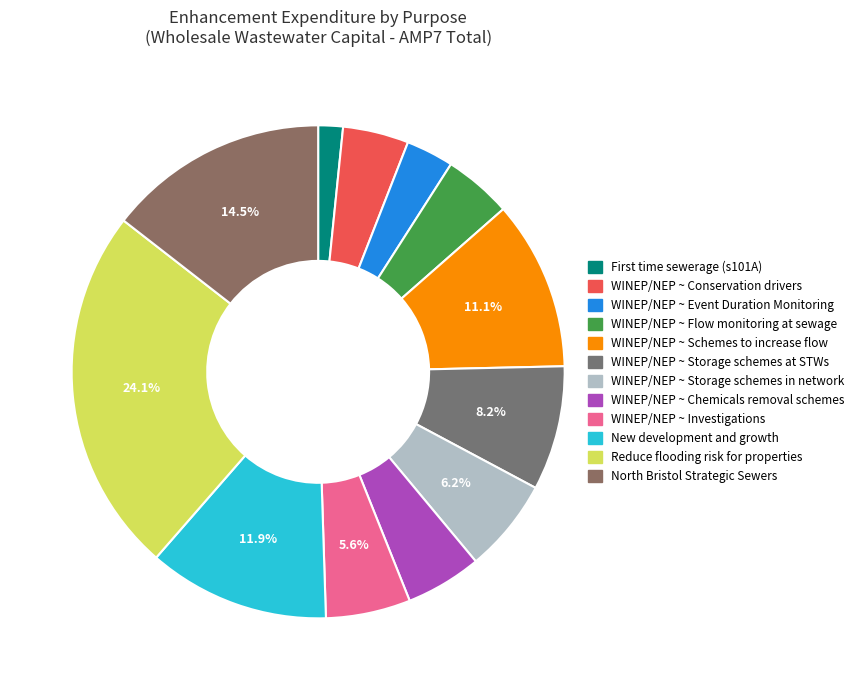

Is it true that WINEP/NEP ~ Flow monitoring at sewage is 4% of the pie?

True